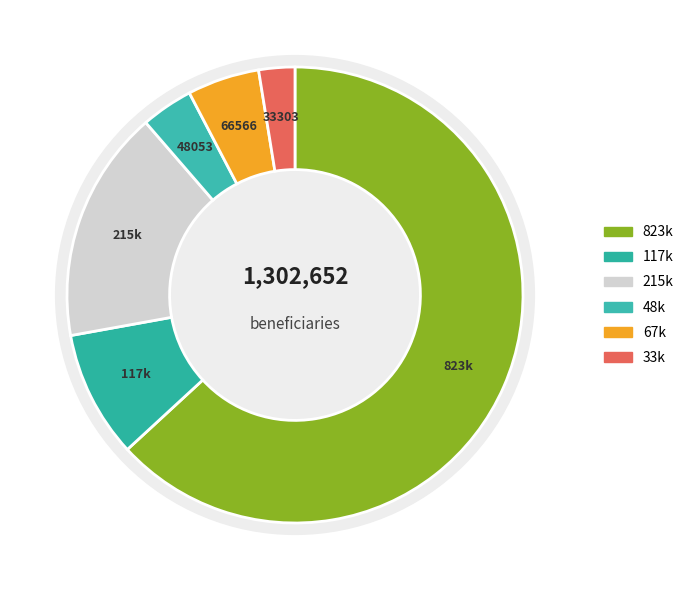

To the nearest percent, what is the average slice percentage?

17%